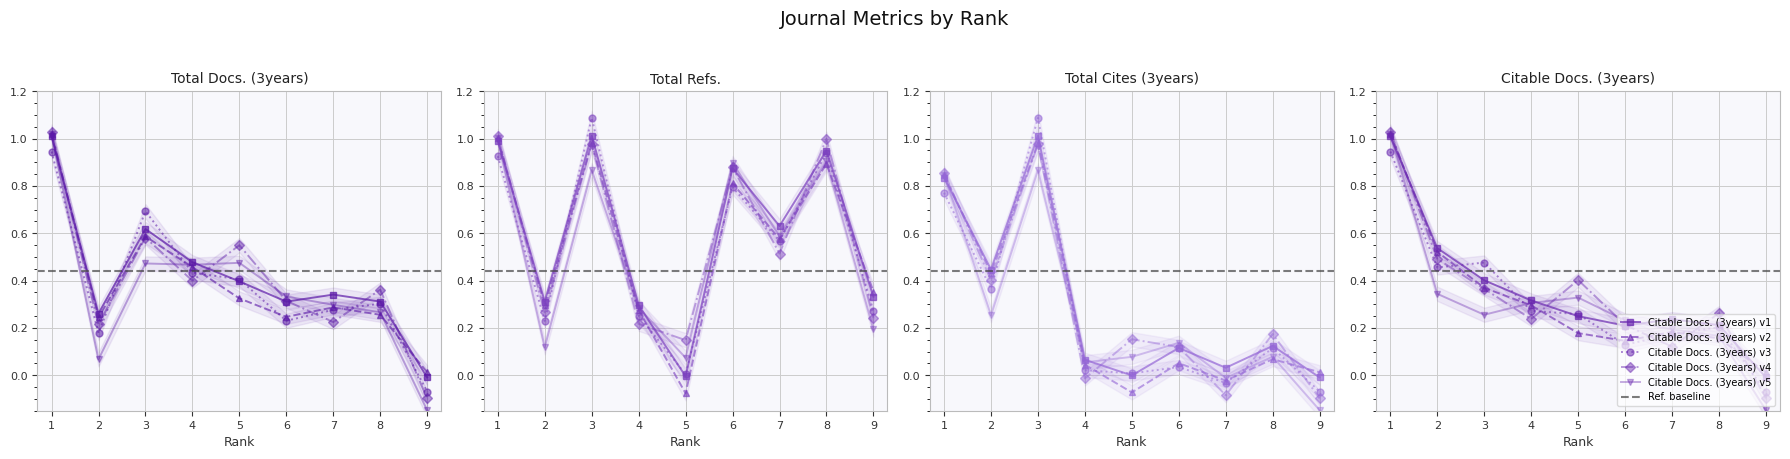

Which series has the widest spread of values?

Total Cites (3years)